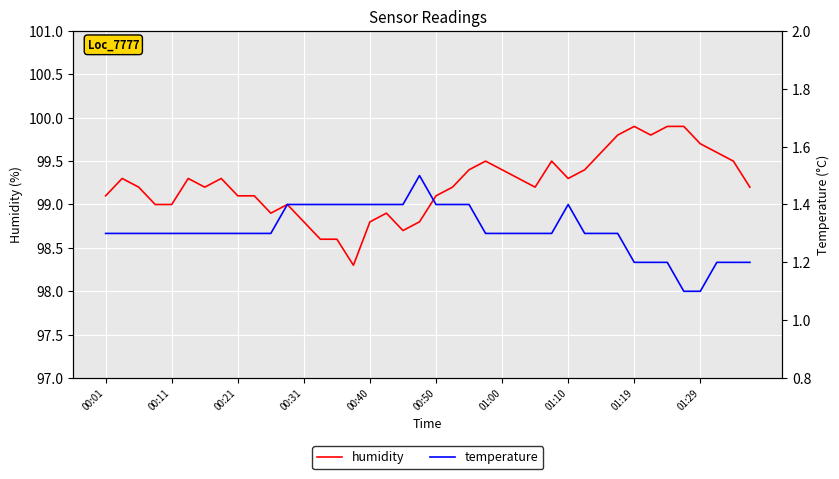

True or false: humidity and temperature intersect in this chart.

False